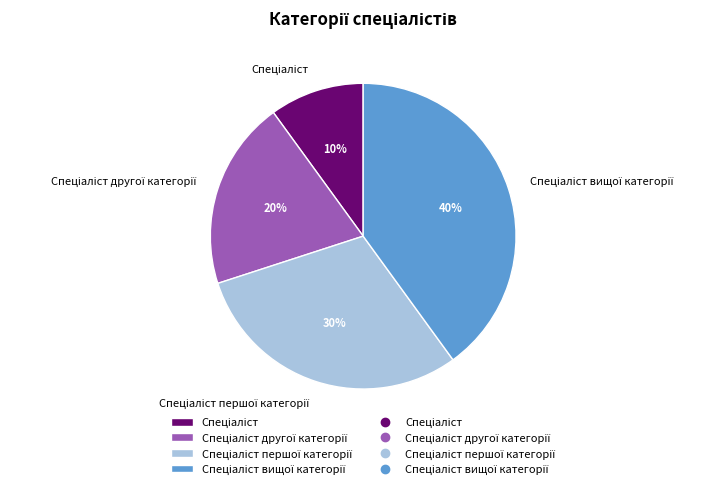

Is there any slice that represents more than half of the pie?

No